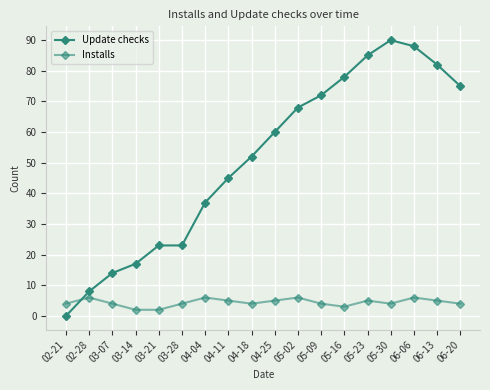

What is the sum of the Update checks values at 05-16 and 06-06?

166